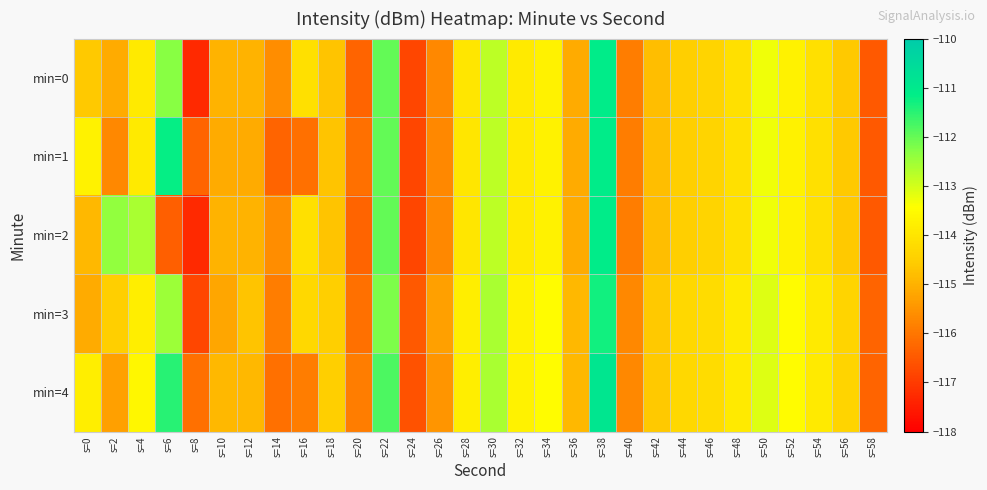

Rank the series at s=56 from lowest to highest value.

min=0, min=1, min=2, min=3, min=4